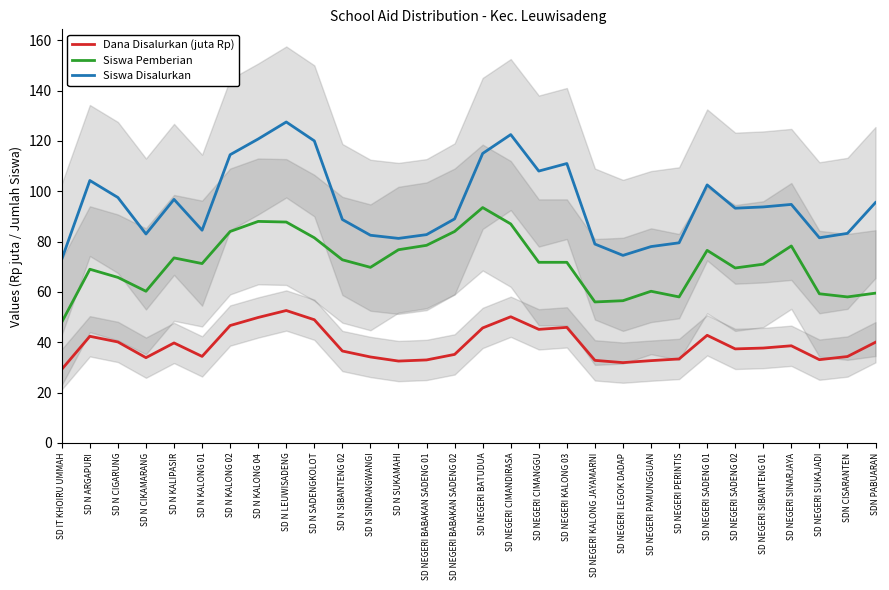

Between SD N CIKAMARANG and SD NEGERI BABAKAN SADENG 02, which series saw the biggest shift?

Siswa Pemberian